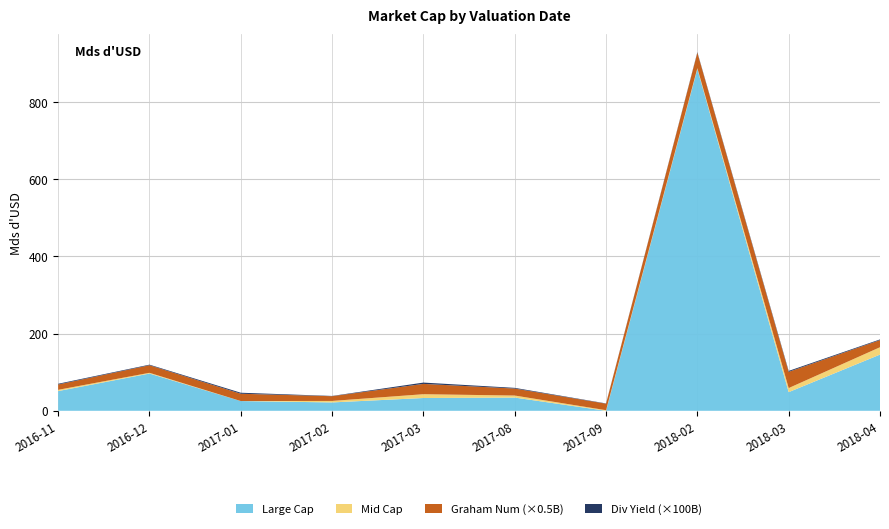

Reading left to right, what are all the values shown in this chart?

Large Cap: 2016-11=51095698560.0	2016-12=96546693184.0	2017-01=25261040410.0	2017-02=21673649706.0	2017-03=33151078177.0	2017-08=34299285848.0	2017-09=0.0	2018-02=886125635780.0	2018-03=48363310150.0	2018-04=145705502899.0
Mid Cap: 2016-11=3243716937.0	2016-12=1935420019.0	2017-01=0.0	2017-02=3859994087.0	2017-03=9828534126.0	2017-08=5207194267.0	2017-09=1546498937.0	2018-02=2269338045.0	2018-03=10574619978.0	2018-04=19071669893.0
Graham Num (scaled): 2016-11=27.7	2016-12=39.2	2017-01=37.9	2017-02=24.5	2017-03=53.5	2017-08=36.2	2017-09=33.7	2018-02=80.0	2018-03=84.1	2018-04=37.1
Div Yield (scaled): 2016-11=0.0	2016-12=0.0	2017-01=0.0	2017-02=0.0	2017-03=0.0	2017-08=0.0	2017-09=0.0	2018-02=0.0	2018-03=0.0	2018-04=0.0